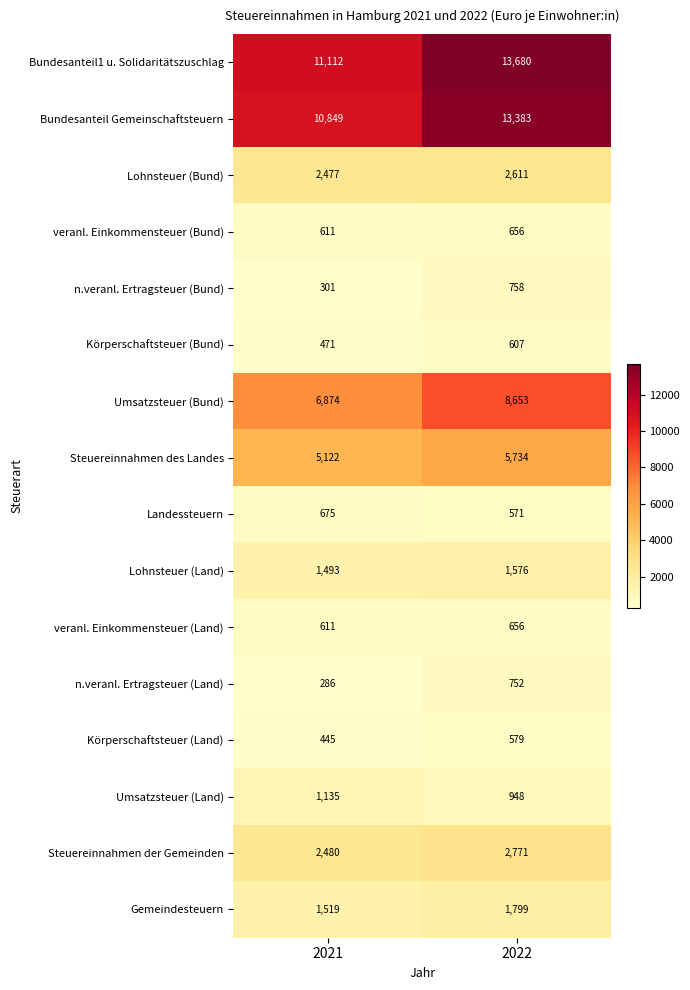

At which category is the sum across all series the highest?

2022